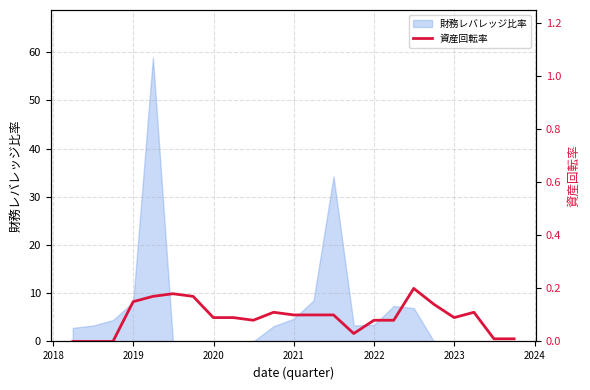

How many points are higher than both their immediate neighbors (excluding endpoints)?

4